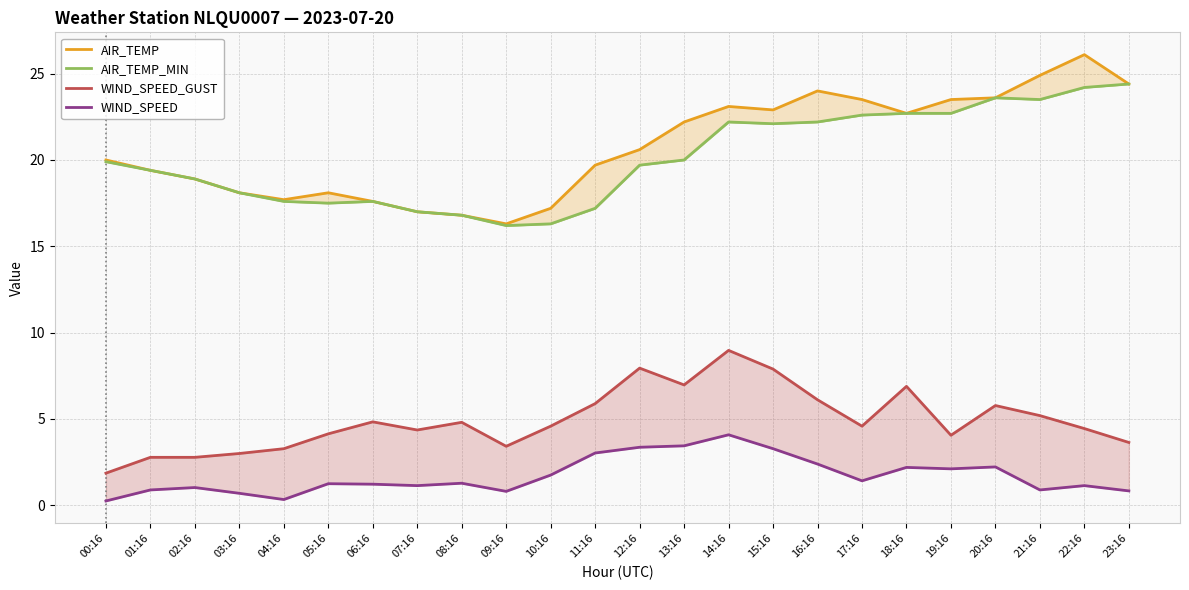

True or false: AIR_TEMP and AIR_TEMP_MIN cross at least once.

False